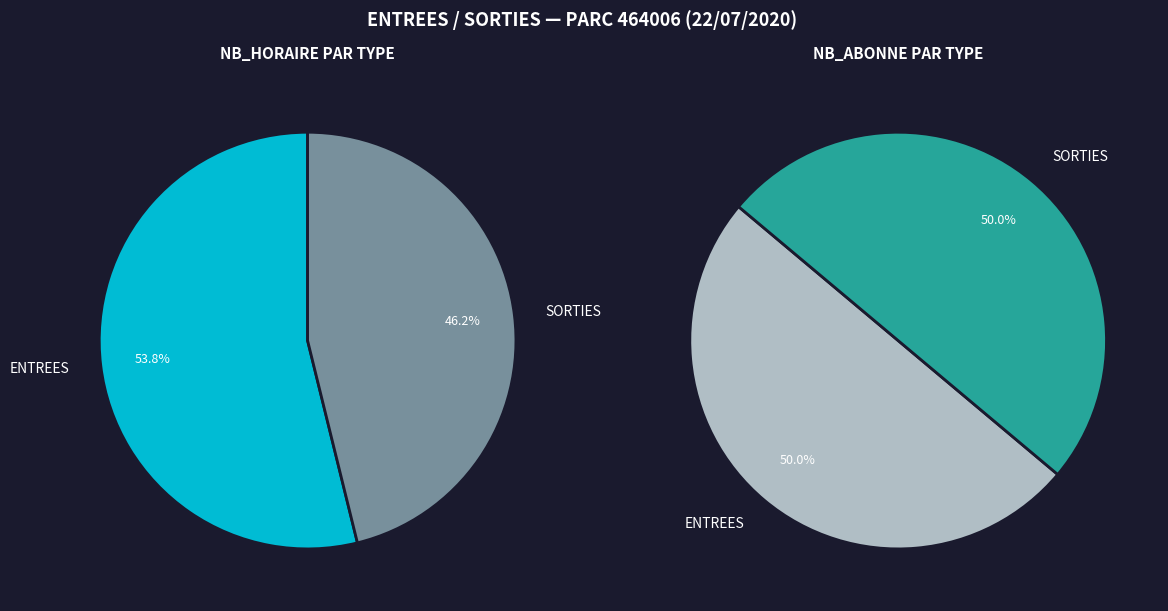

True or false: 10 accounts for 0% of the total.

True